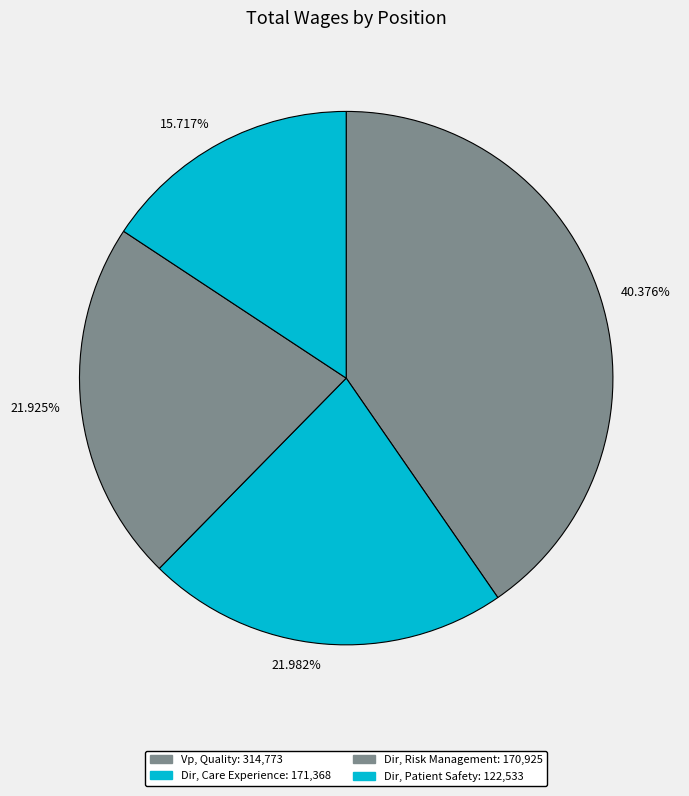

To the nearest percent, what is the average slice percentage?

25%